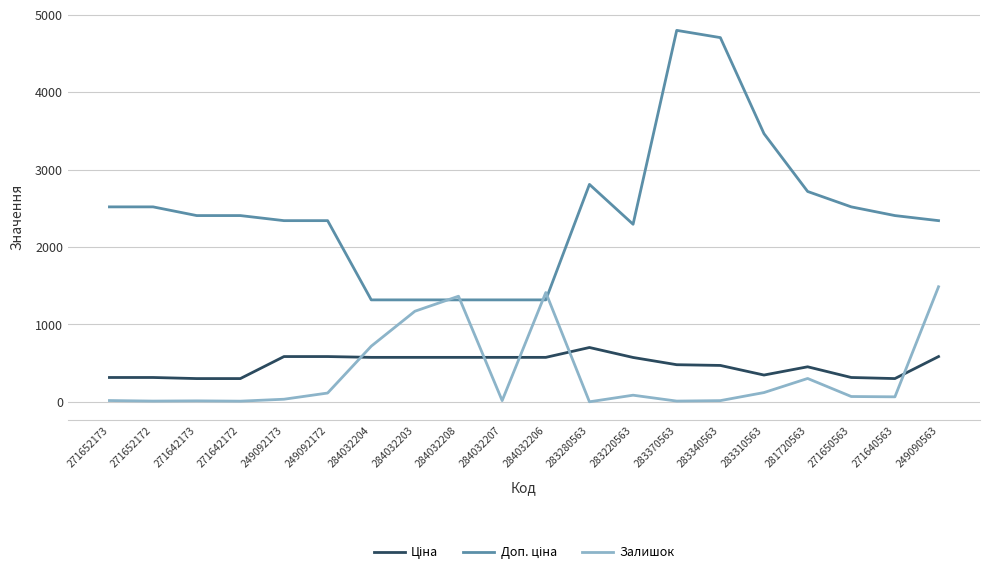

What is the spread (max minus min) of values at 249090563?

1754.8